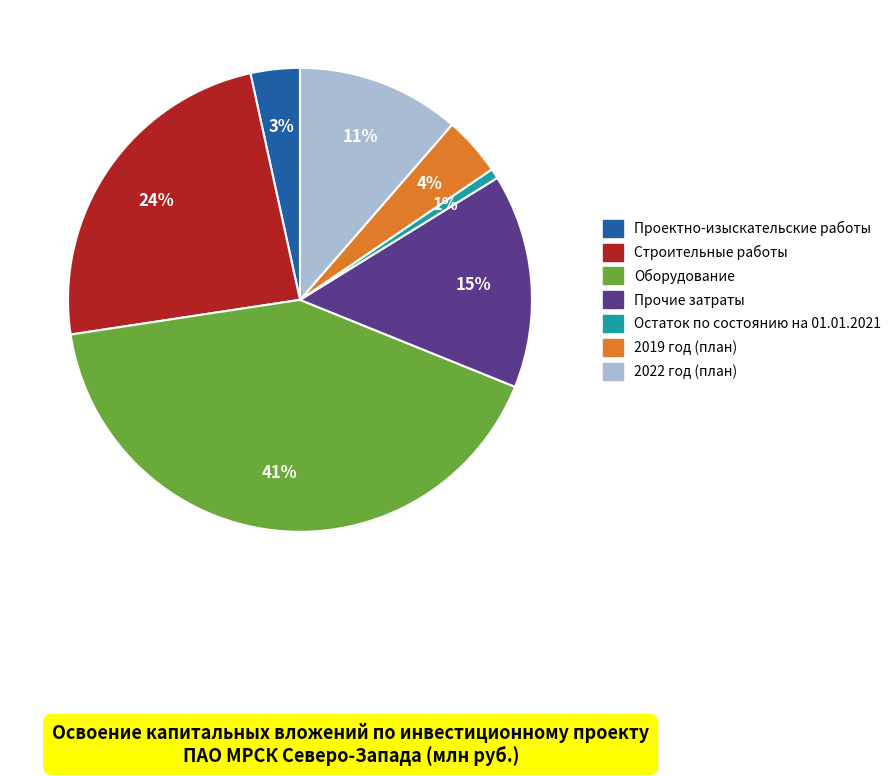

Which category has the biggest portion of the pie?

Оборудование